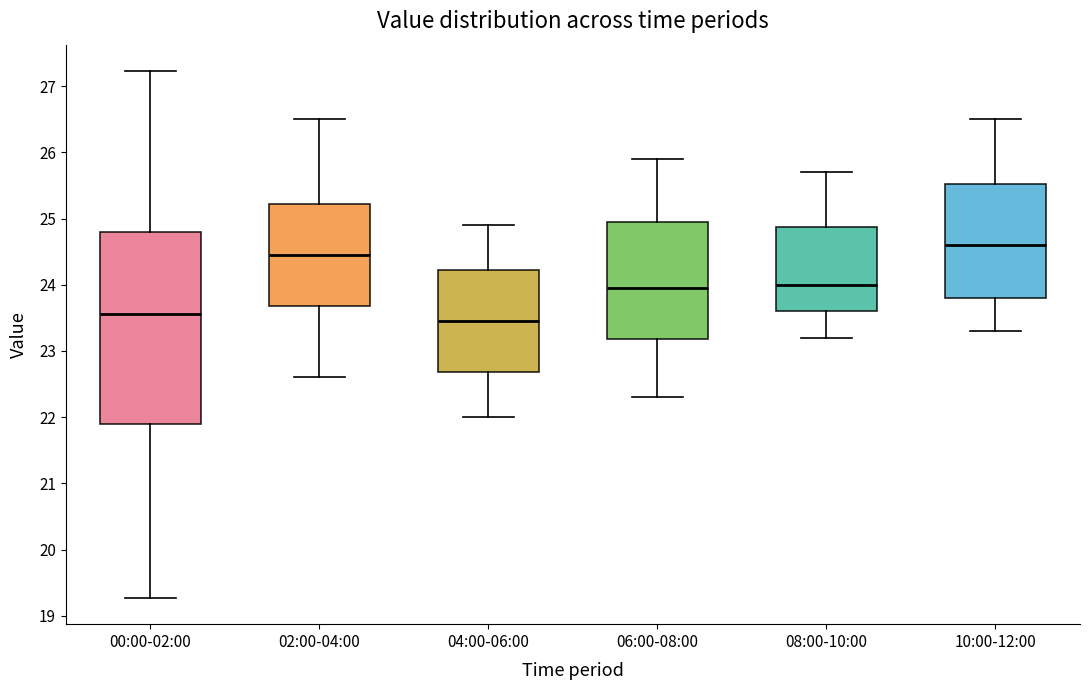

Reading left to right, read every box against the y-axis: the position of its median line, the range the box covers, and the ends of its whiskers. The values are not printed on the chart, so give them approximately, as read against the axis.

00:00-02:00: median 23.6, box 21.9 to 24.8, whiskers 19.3 to 27.2
02:00-04:00: median 24.5, box 23.7 to 25.2, whiskers 22.6 to 26.5
04:00-06:00: median 23.5, box 22.7 to 24.2, whiskers 22.0 to 24.9
06:00-08:00: median 24.0, box 23.2 to 25.0, whiskers 22.3 to 25.9
08:00-10:00: median 24.0, box 23.6 to 24.9, whiskers 23.2 to 25.7
10:00-12:00: median 24.6, box 23.8 to 25.5, whiskers 23.3 to 26.5